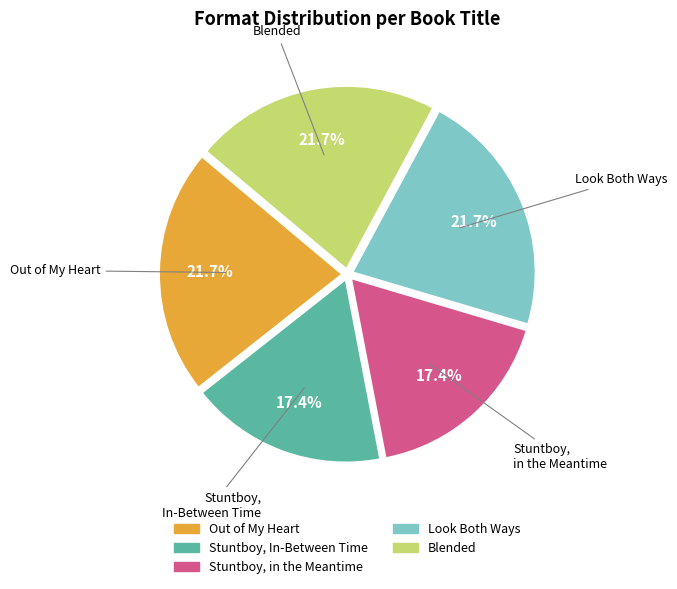

What is the ratio of the value at Stuntboy, in the Meantime to the value at Blended?

0.8